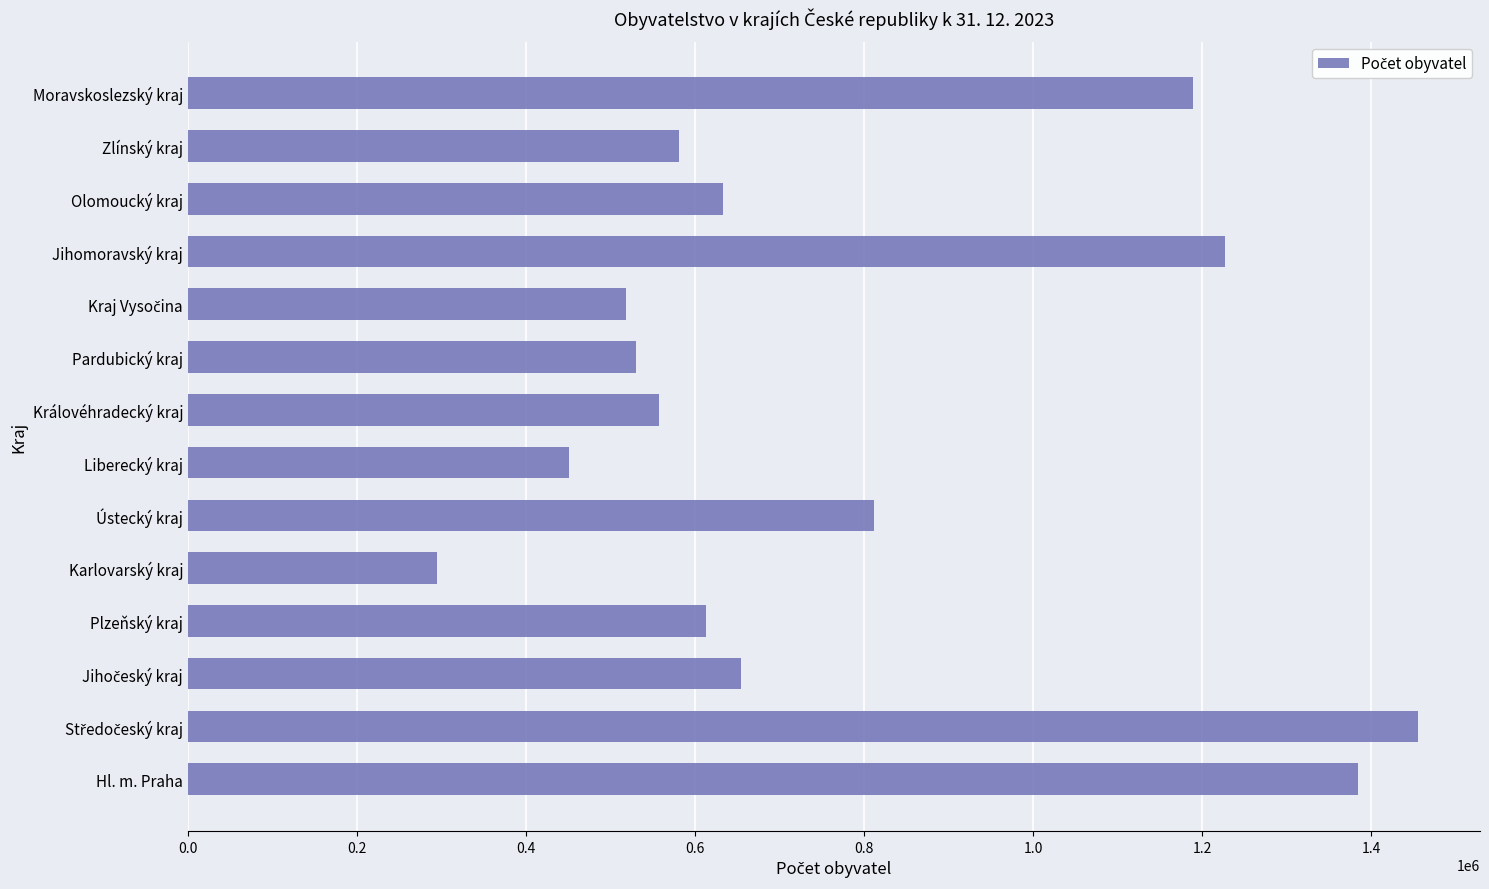

How many data points are less than 632864?

7